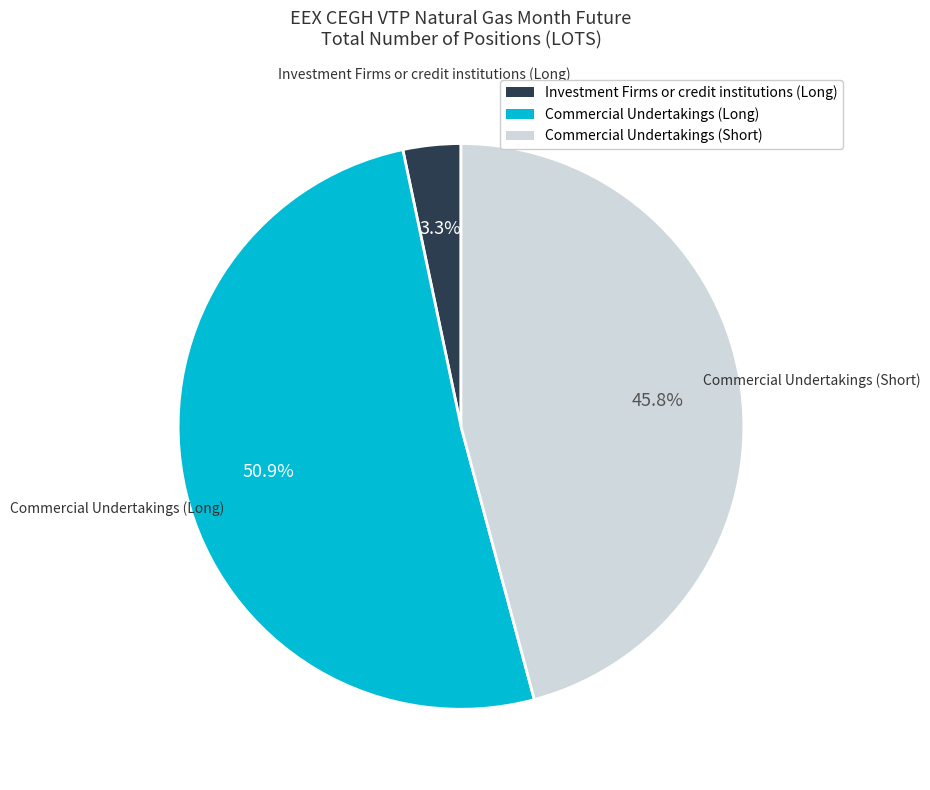

Is Investment Firms or credit institutions (Long) the majority of the pie?

No